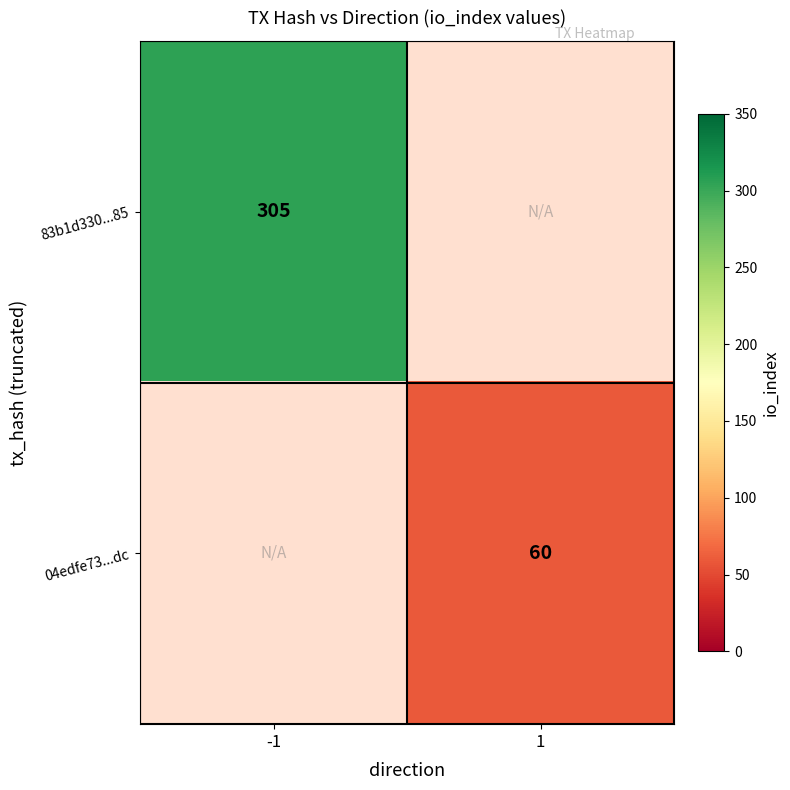

Is it true that 04edfe73...dc equals 36.9 at 1?

False